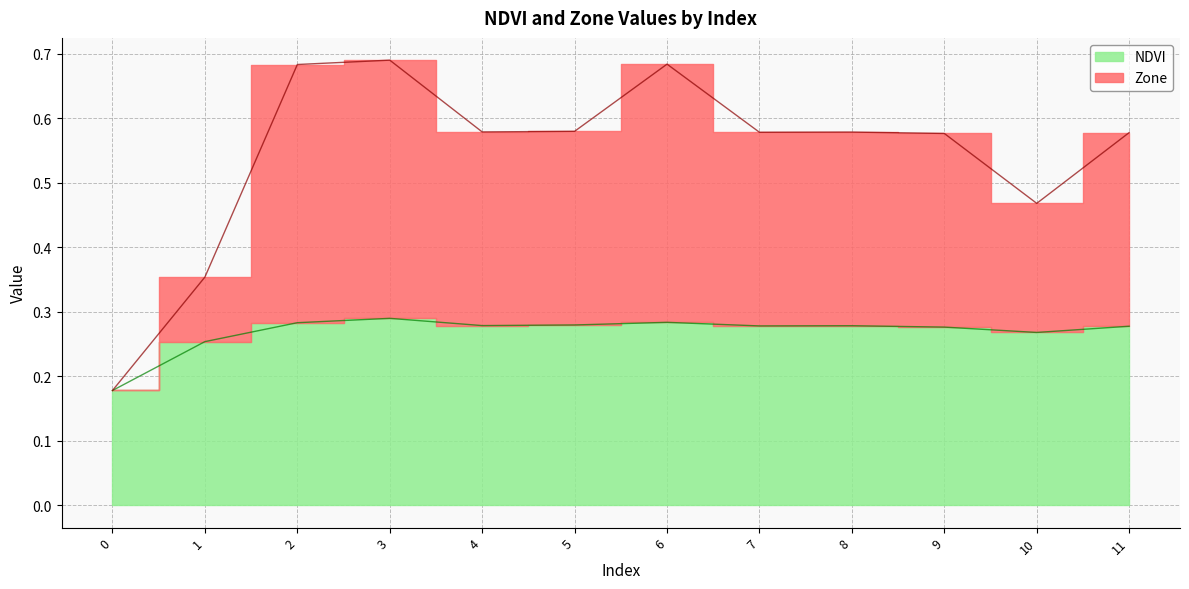

At which category does the chart reach its peak across all series?

3